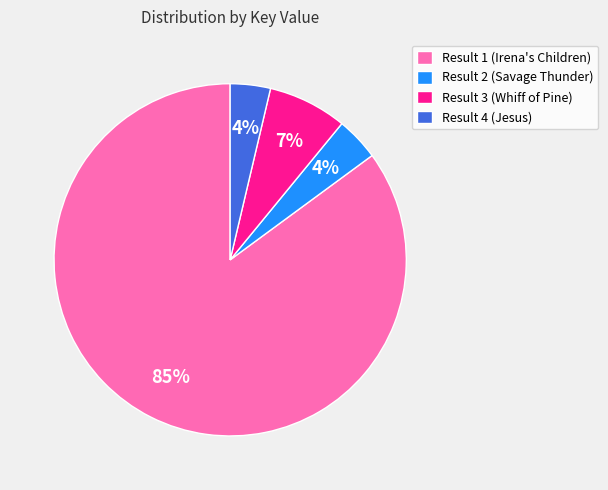

To the nearest percent, what portion does Result 1 (Irena's Children) represent?

85%